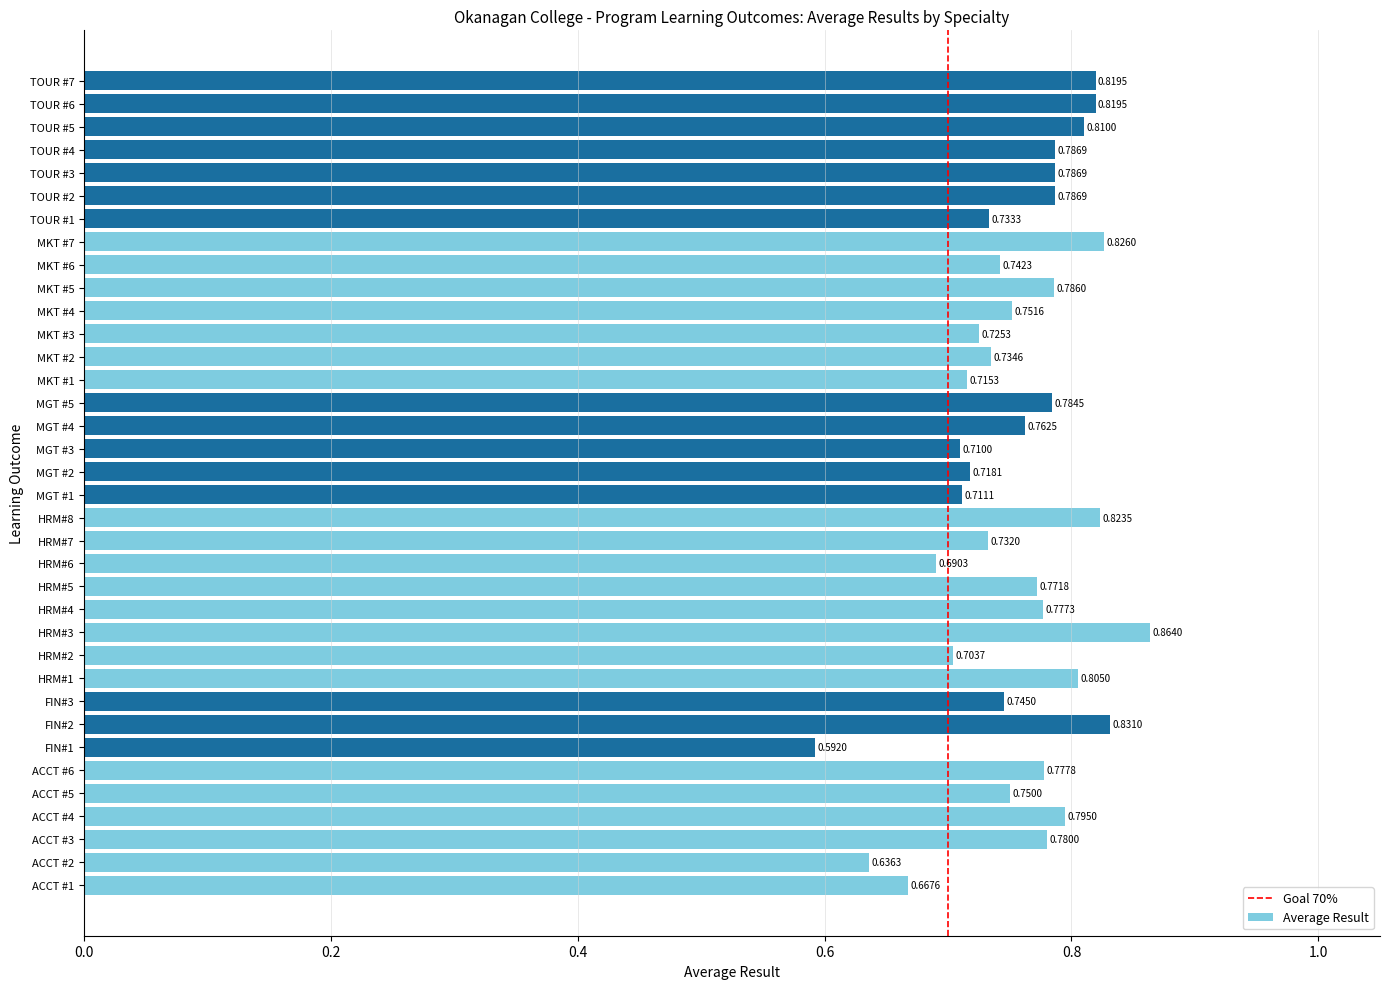

Count the number of data series in this chart.

1